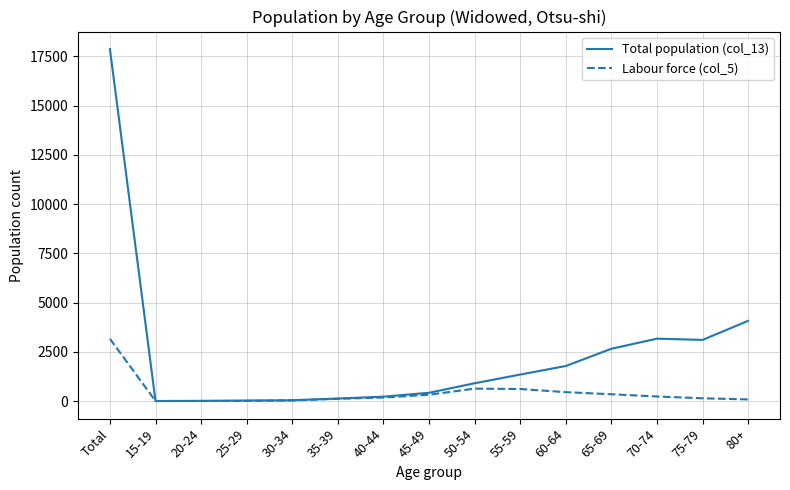

List the series in order of their overall mean, lowest first.

Labour force (col_5), Total population (col_13)